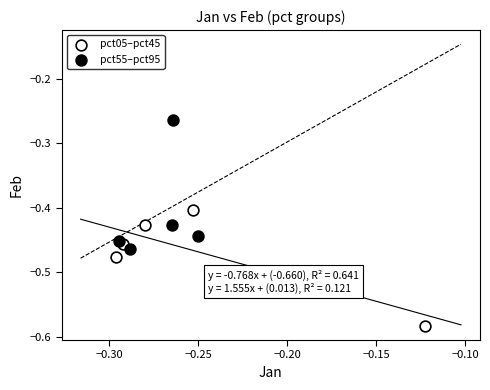

What are all the series names shown in the legend?

pct05–pct45, pct55–pct95